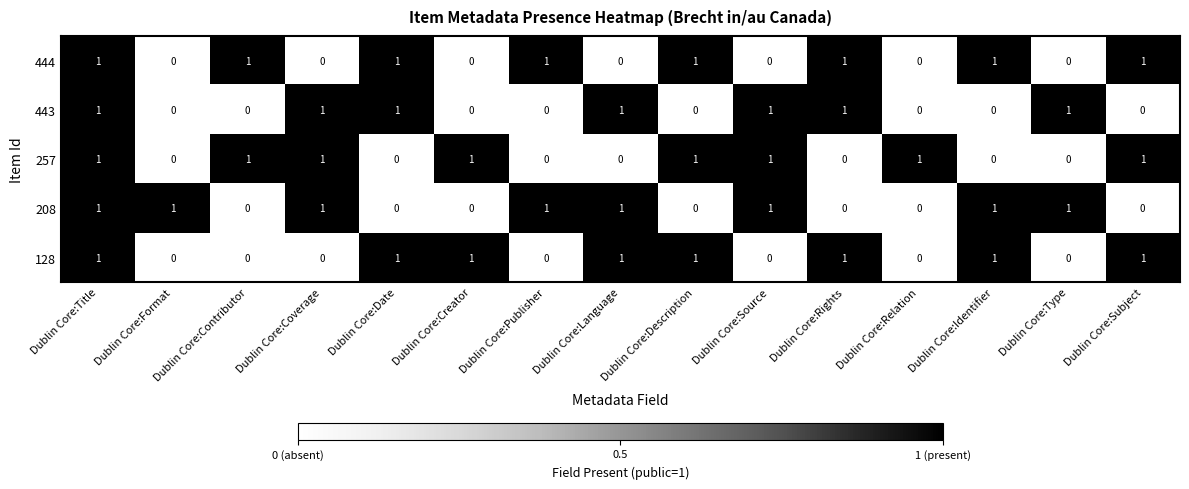

At which category is the sum across all series the highest?

Dublin Core:Title